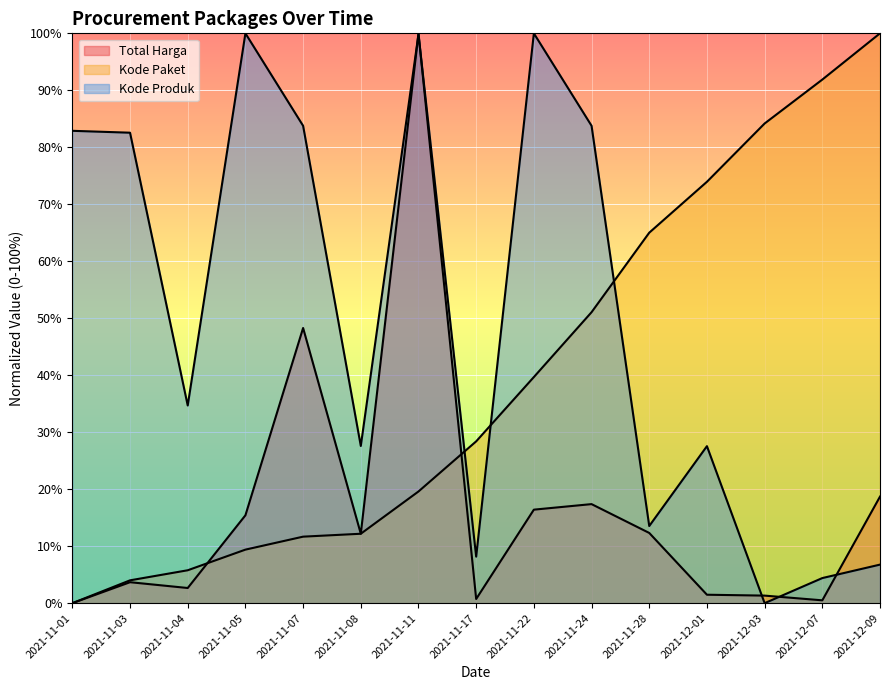

What are all the series names shown in the legend?

Total Harga, Kode Paket, Kode Produk